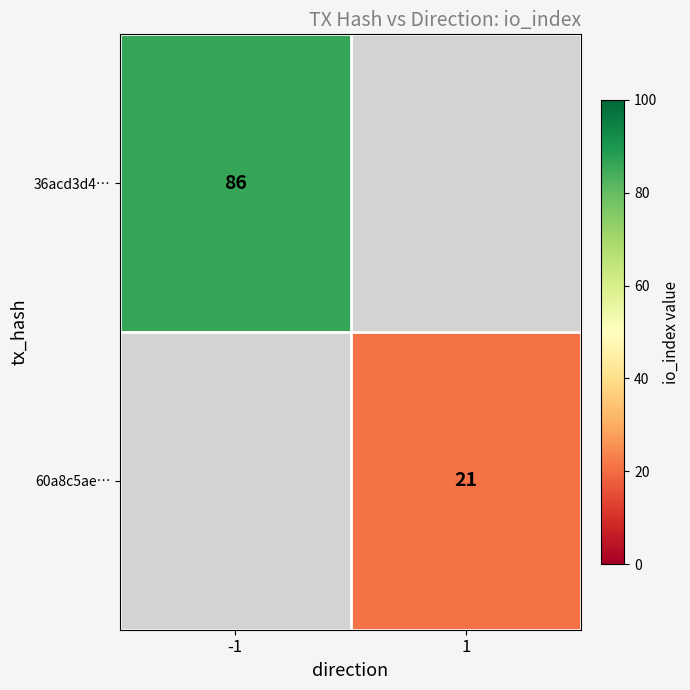

What is the greatest value displayed?

86.0